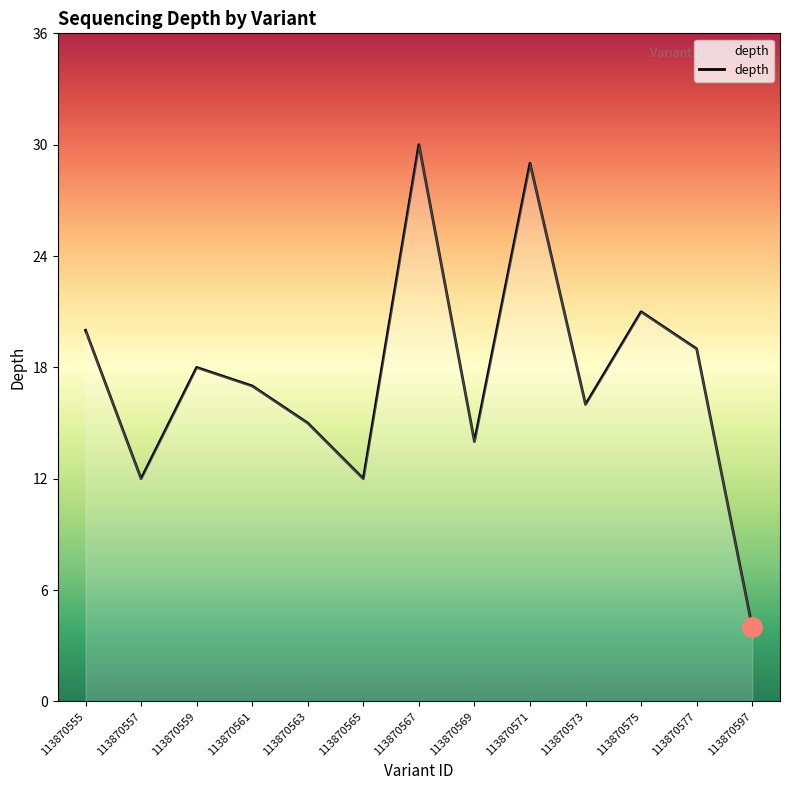

What is the difference between the maximum and minimum values?

26